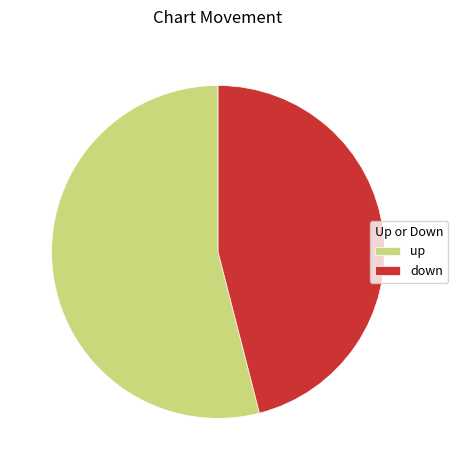

Combined, do down and up account for over 50%?

Yes